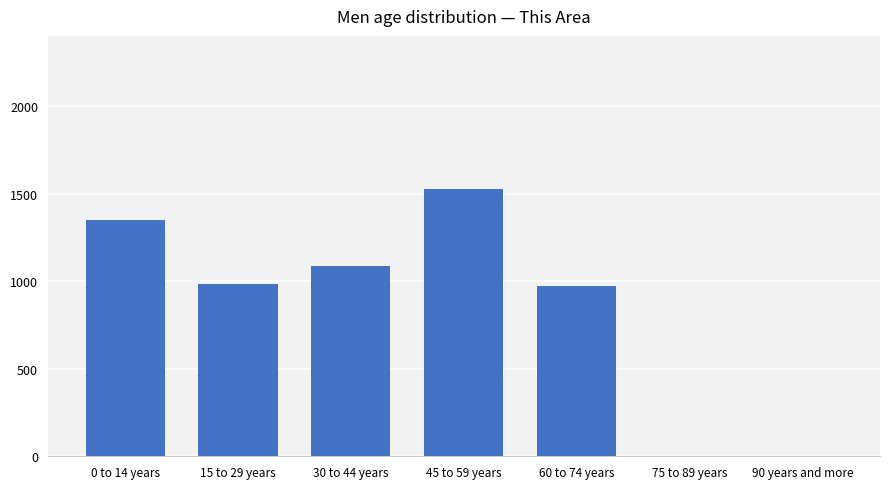

Approximately how many times larger is the value at 60 to 74 years compared to 15 to 29 years?

1.0